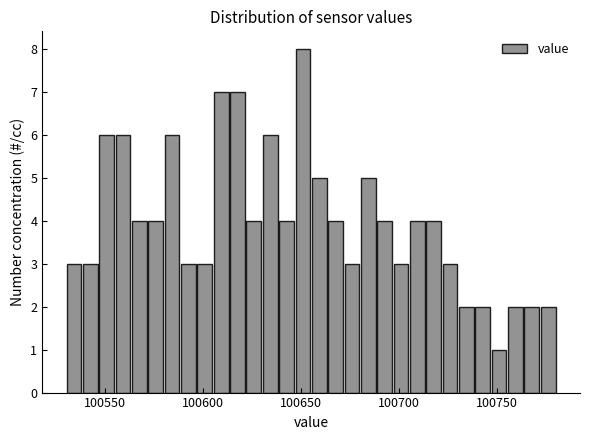

Around what value on the x-axis is the tallest bar? Give the approximate position of its centre, as read against the axis.

100650